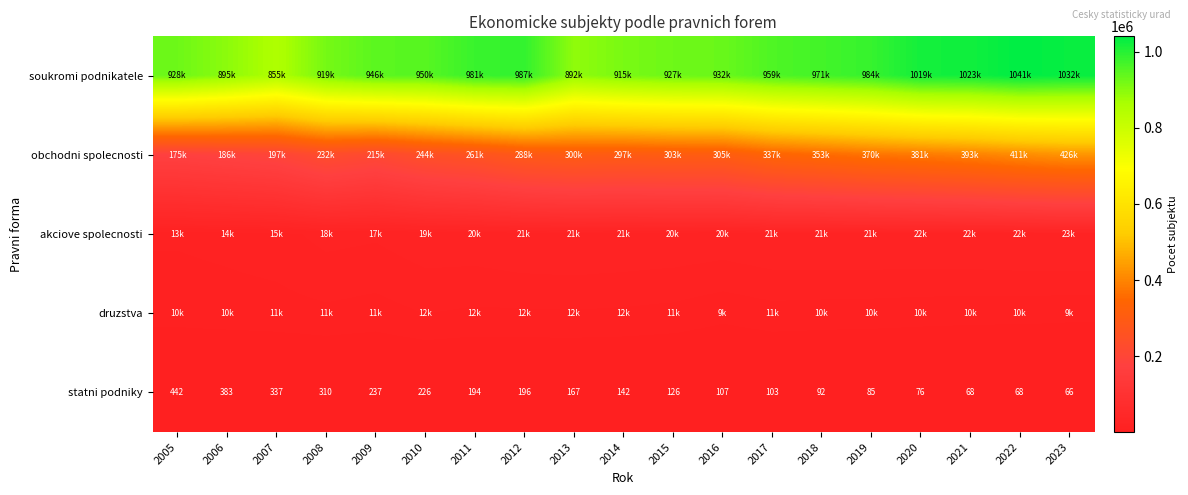

At which label is statni podniky closest to 254?

2009